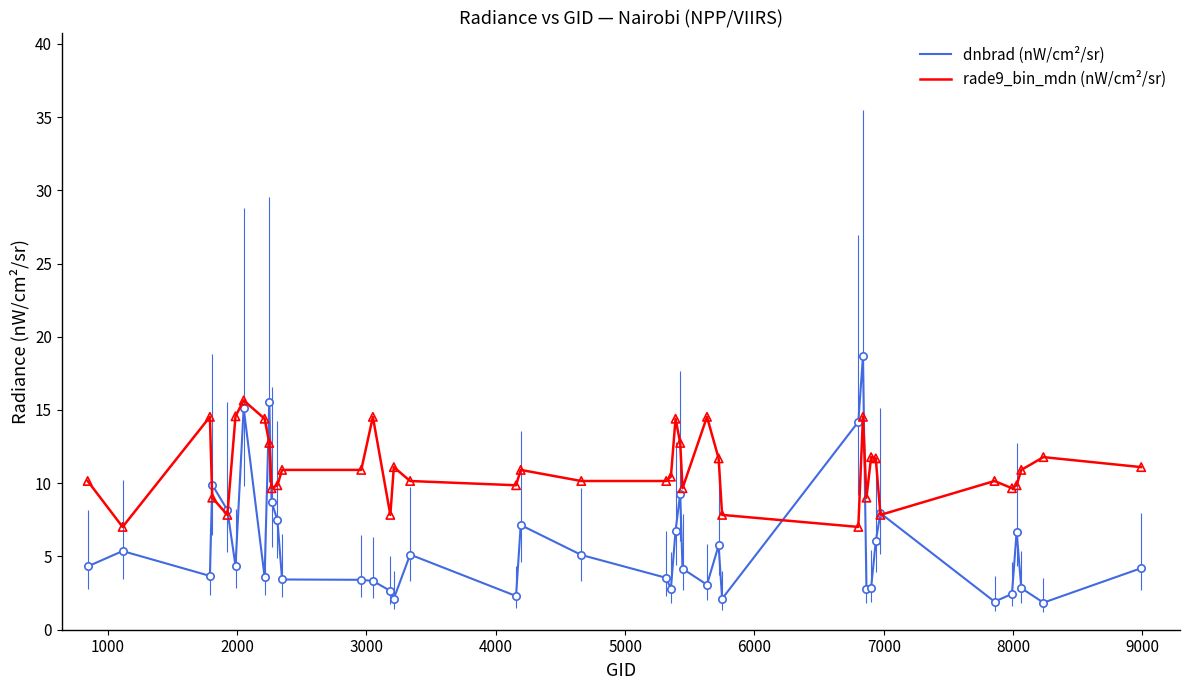

Which series has the largest total across all categories?

rade9_bin_mdn (nW/cm²/sr)